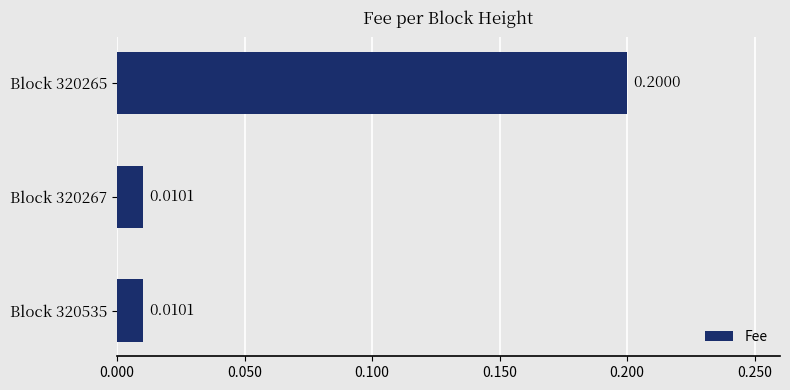

What is the change in value from Block 320267 to Block 320265?

+0.2